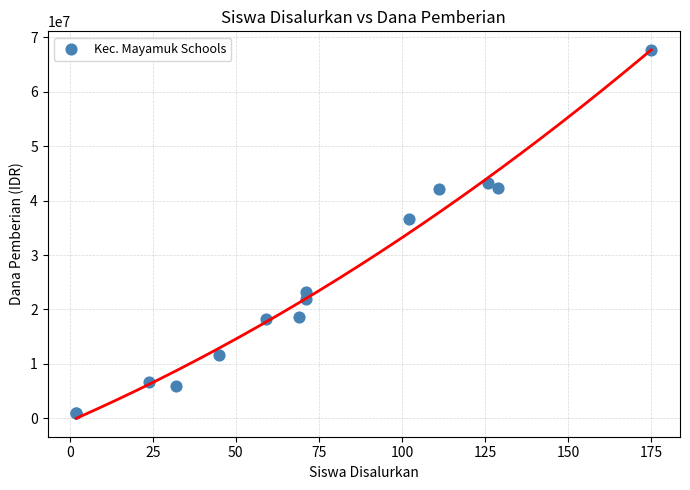

What Y value in the scatter plot is closest to 34312500?

36675000